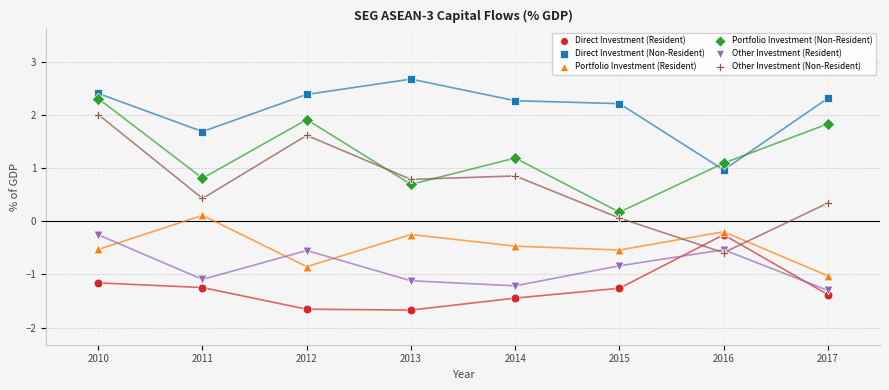

Which series has the widest spread of Y values?

Other Investment (Non-Resident)